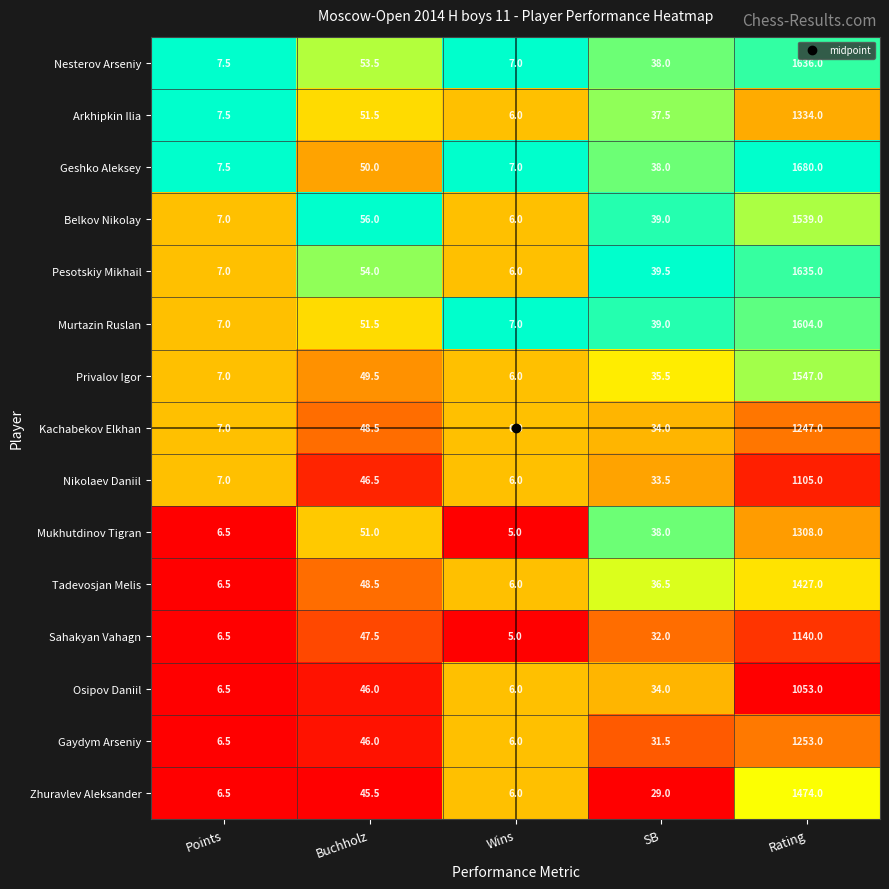

Which series has the largest range (max minus min)?

Geshko Aleksey